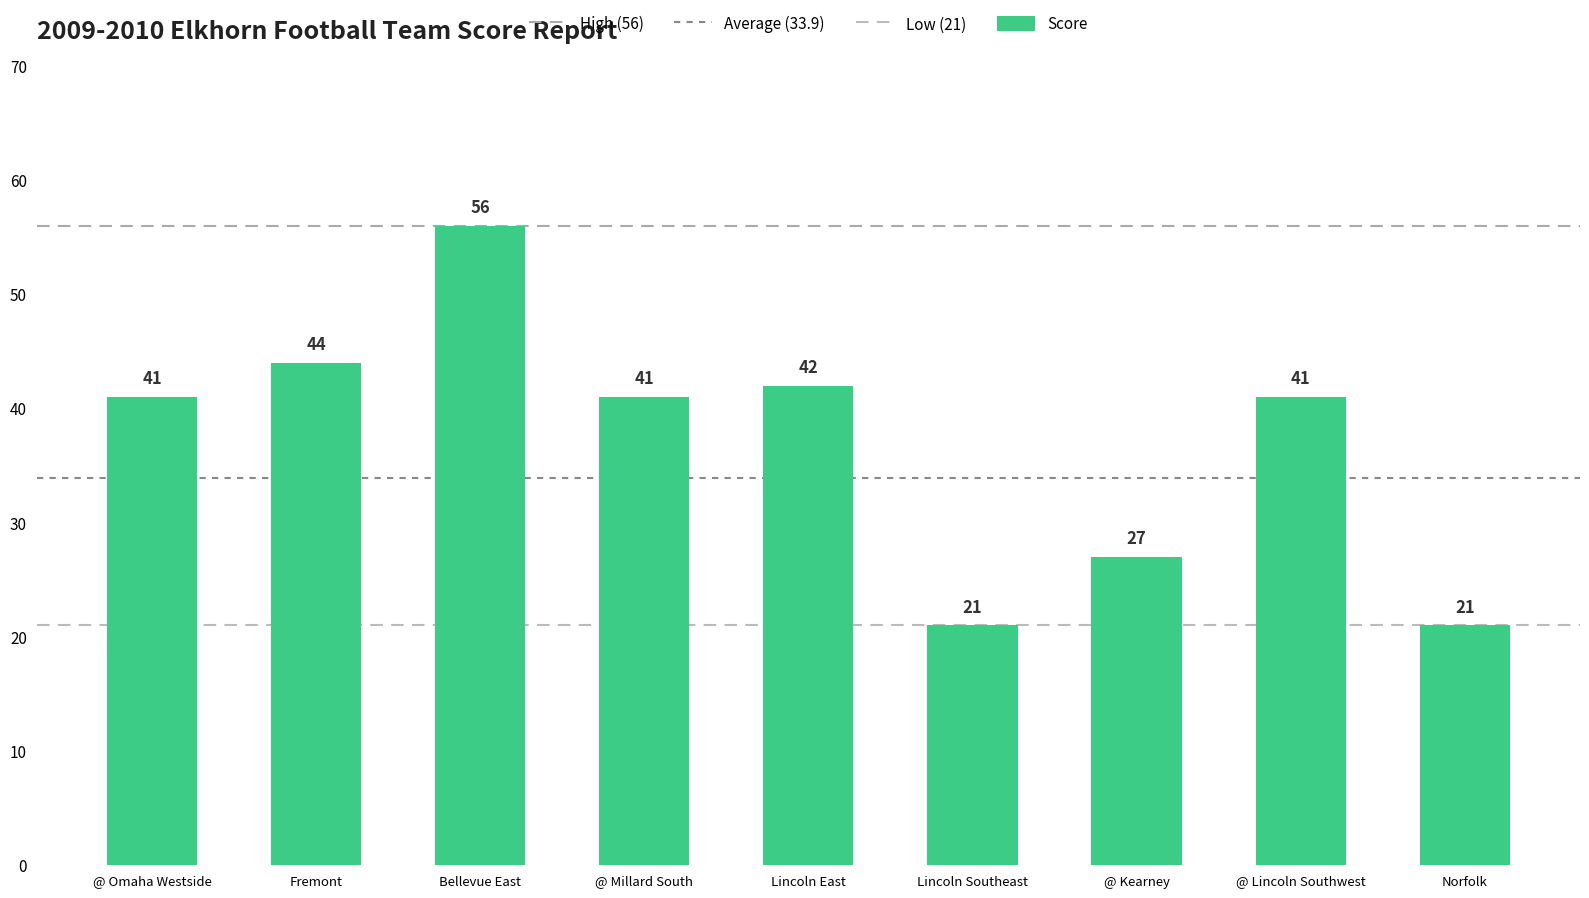

How many categories are shown in the chart?

9